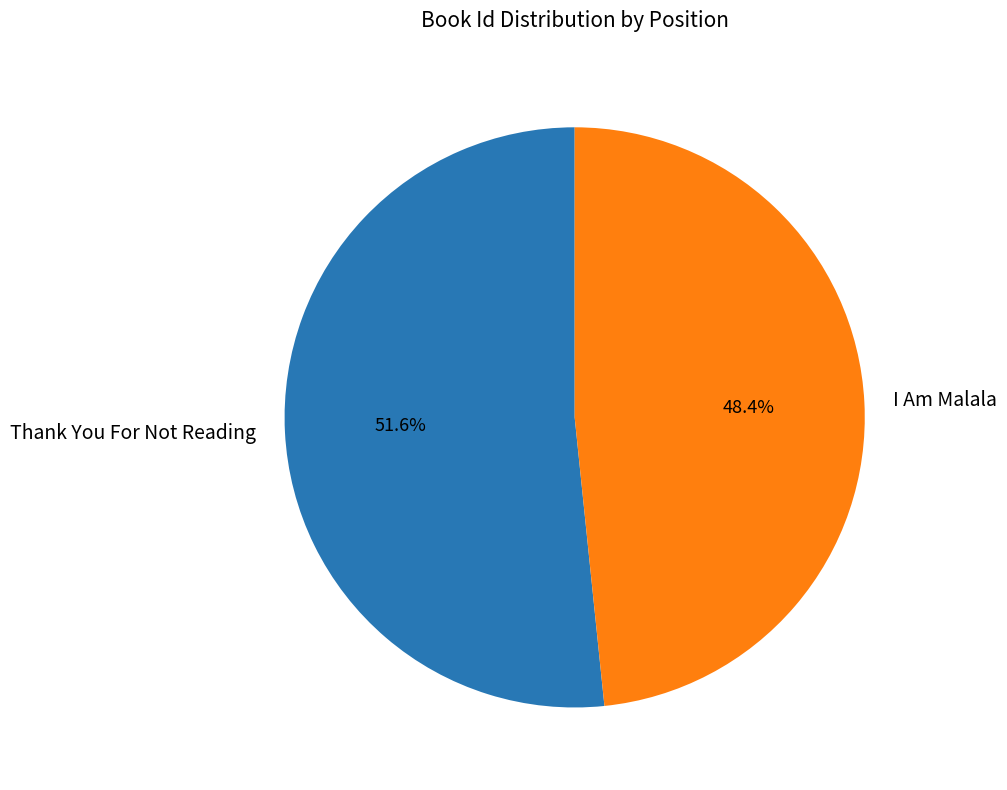

Approximately how many times larger is the value at Thank You For Not Reading compared to I Am Malala?

1.1